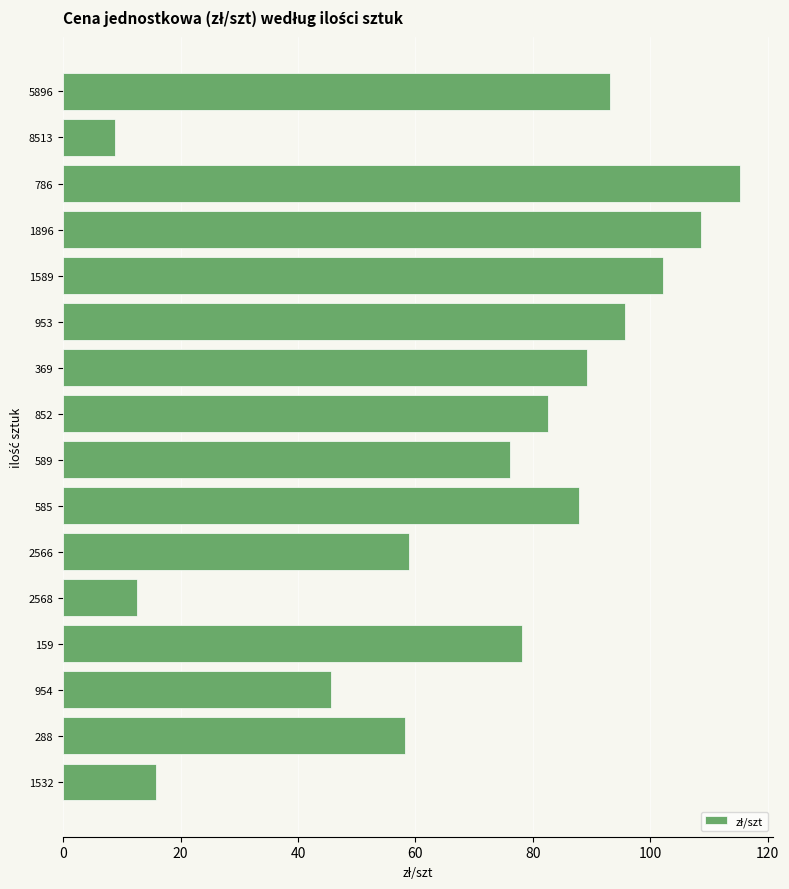

What is the change in value from 159 to 1589?

+24.0